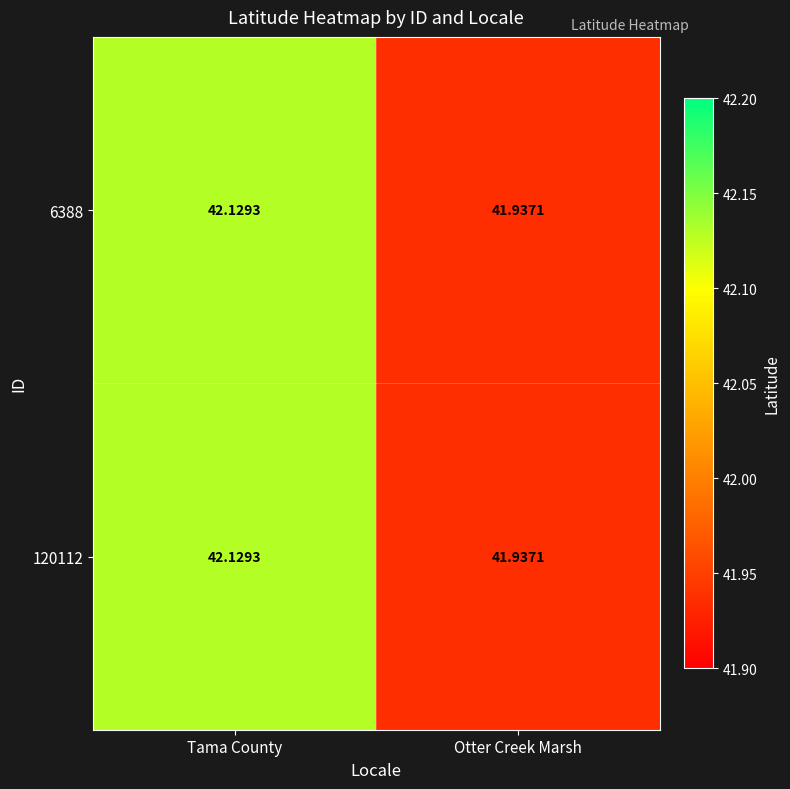

How many data points in 6388 are above 42?

1